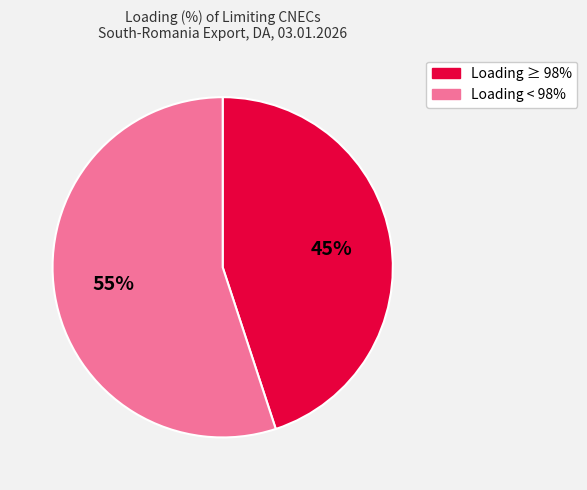

To the nearest percent, what is the difference between the largest and smallest slice percentages?

10%